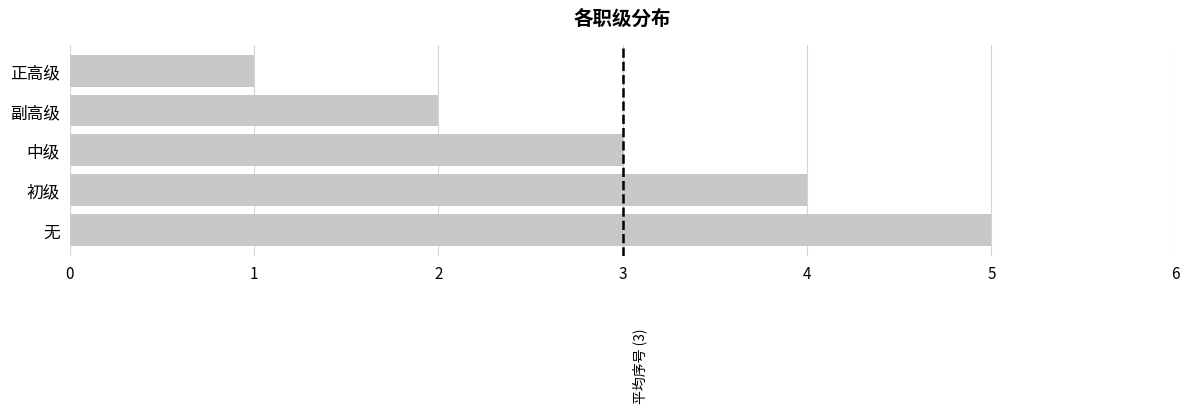

What is the label of the 5th bar from the bottom?

正高级